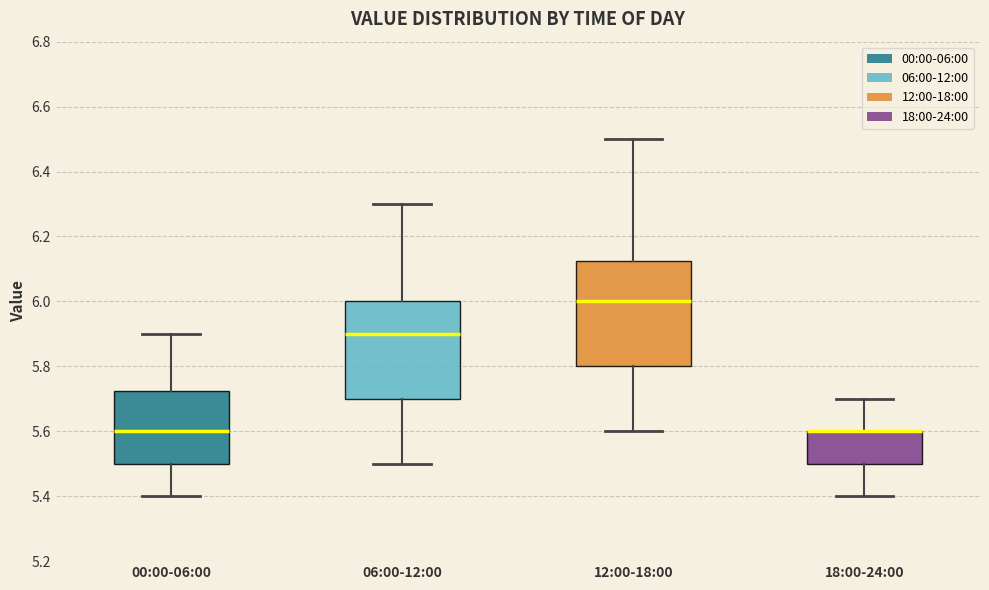

Reading left to right, transcribe this box plot: for each box, give where its median line is, the range the box spans, and where its two whiskers end, as read against the y-axis. The values are not printed on the chart, so give them approximately, as read against the axis.

00:00-06:00: median 5.60, box 5.50 to 5.72, whiskers 5.40 to 5.90
06:00-12:00: median 5.90, box 5.70 to 6.00, whiskers 5.50 to 6.30
12:00-18:00: median 6.00, box 5.80 to 6.12, whiskers 5.60 to 6.50
18:00-24:00: median 5.60 (drawn on the box's upper edge), box 5.50 to 5.60, whiskers 5.40 to 5.70